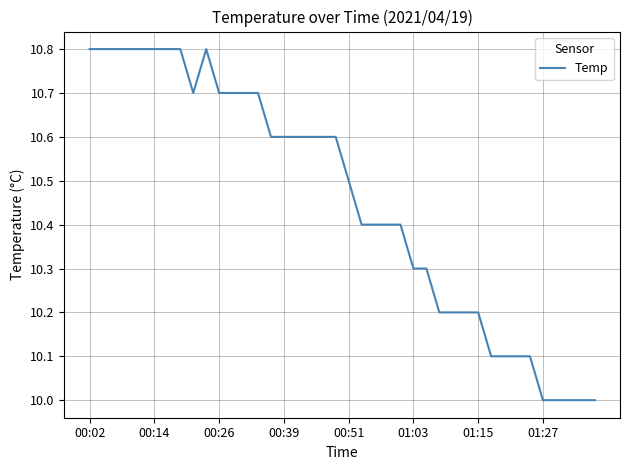

What is the maximum value shown in the chart?

10.8